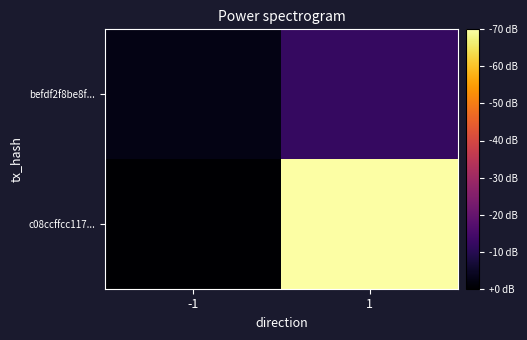

What is the smallest value displayed?

-1